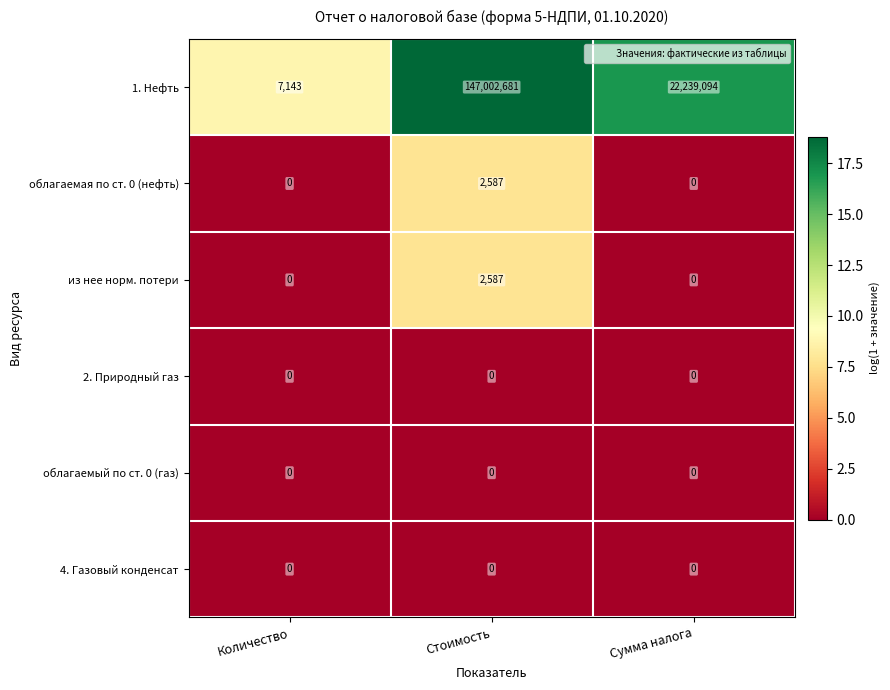

Count the 1. Нефть values in the range 7143 to 147002681.

3